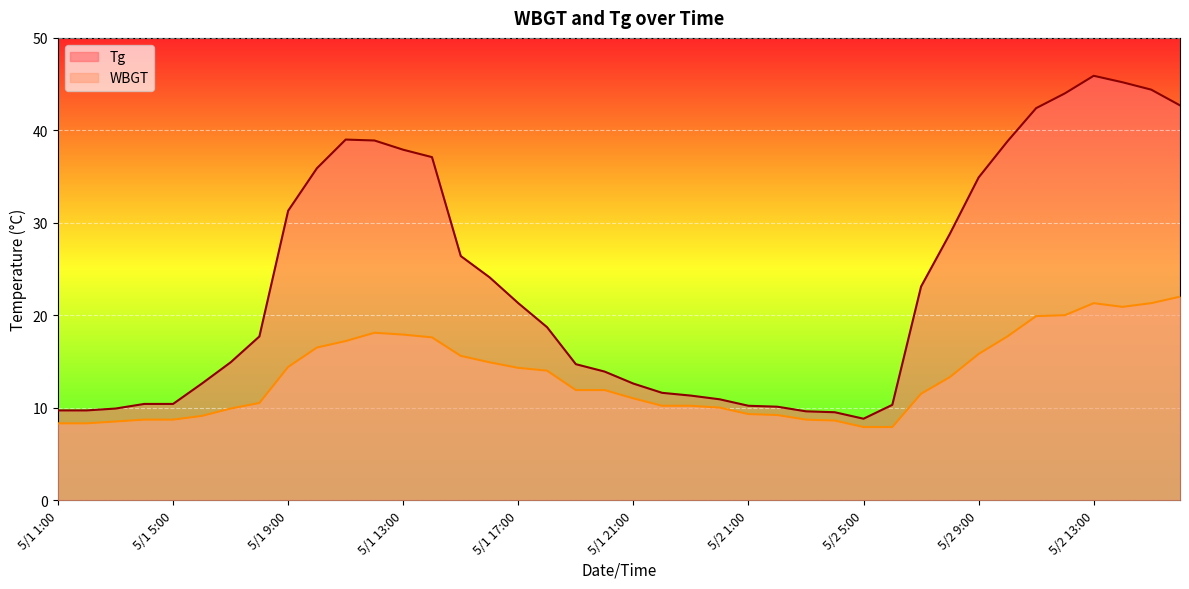

Which category has the highest value across all series?

5/2 13:00